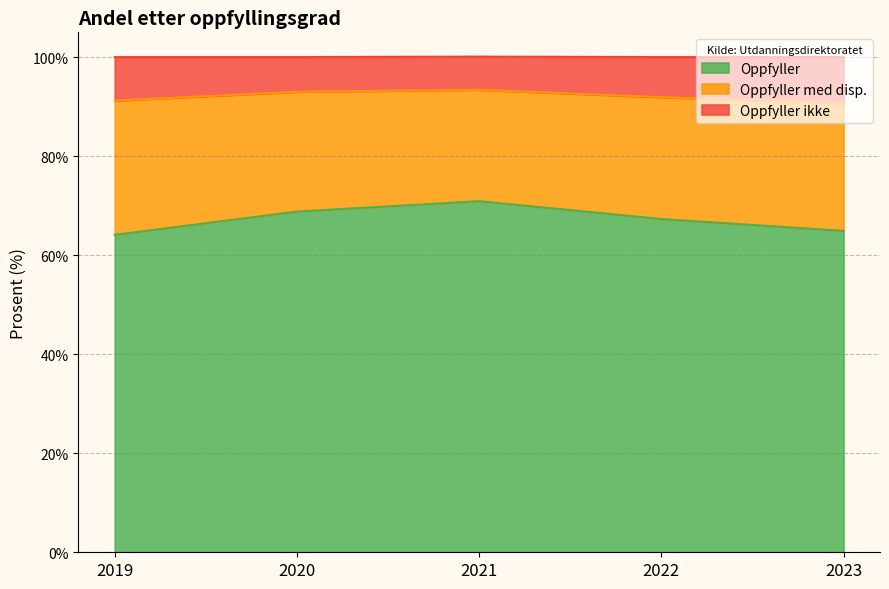

Rank the categories by Oppfyller value from lowest to highest.

2019, 2023, 2022, 2020, 2021